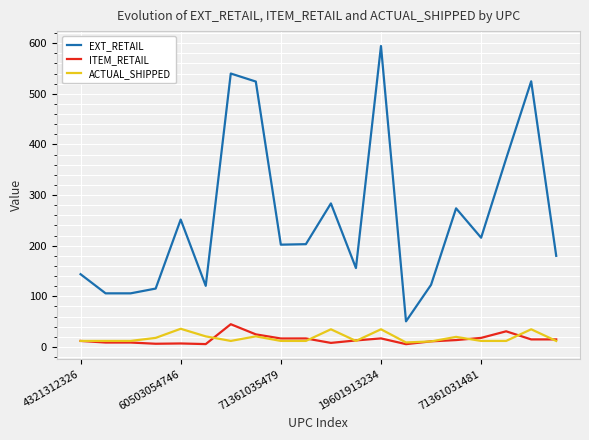

Which series has the largest range (max minus min)?

EXT_RETAIL